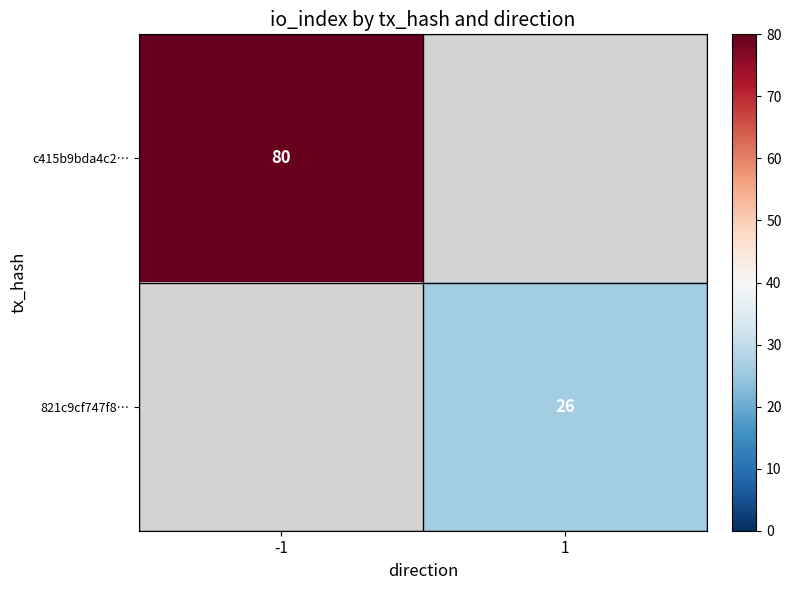

Which has a higher value, 1 or -1?

-1